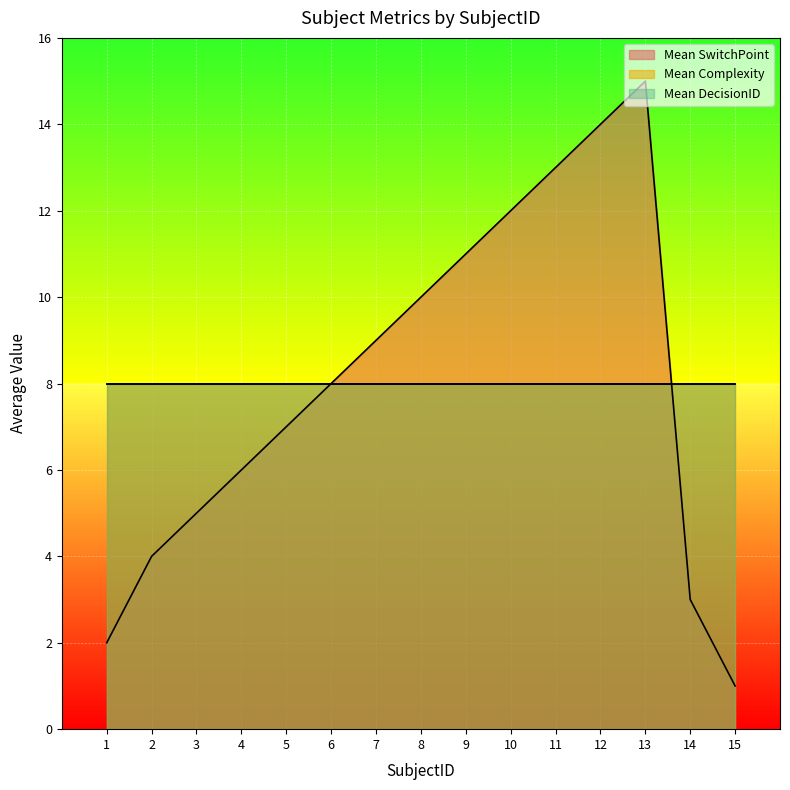

What value does the Mean SwitchPoint series have at 4, to the nearest 10?

10